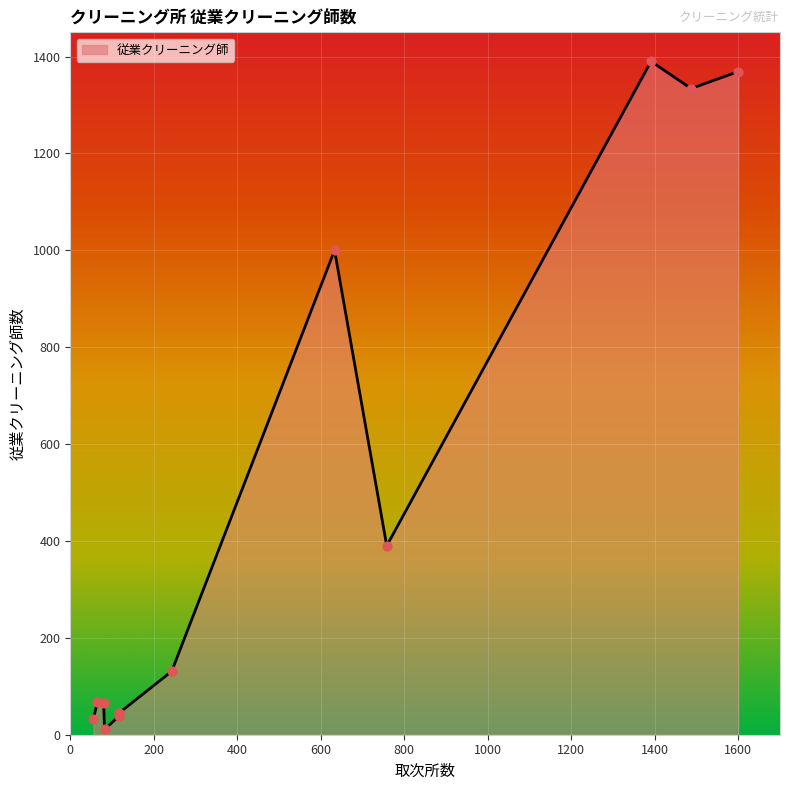

What is the maximum value shown in the chart?

1390